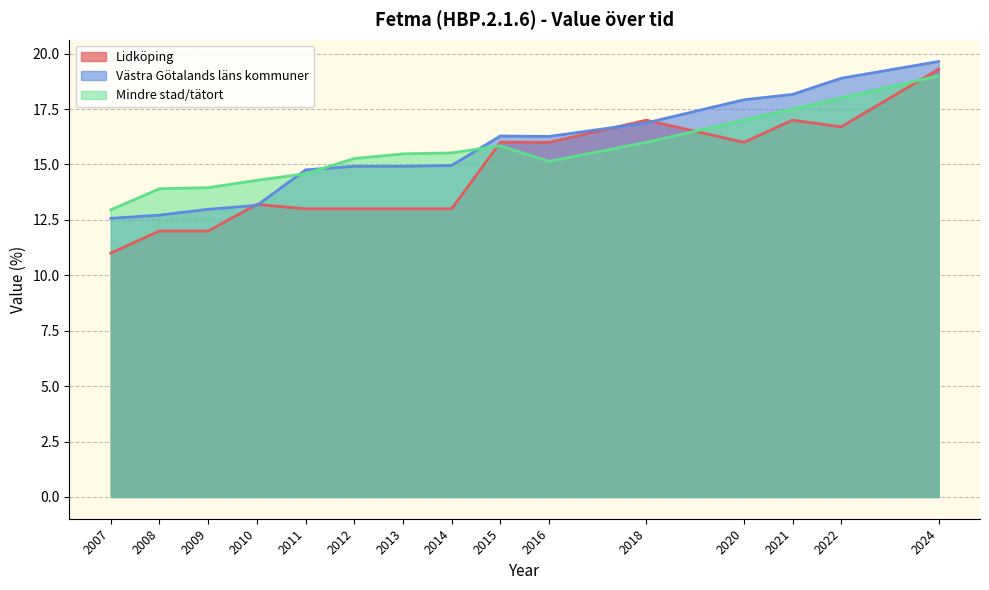

What is the difference between the highest and lowest values at 2016?

1.1